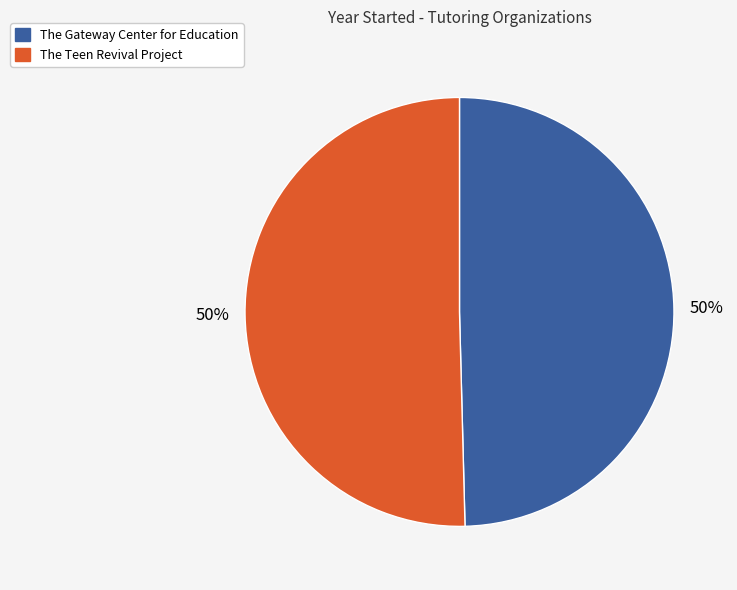

What percentage is the The Teen Revival Project slice, to the nearest percent?

50%